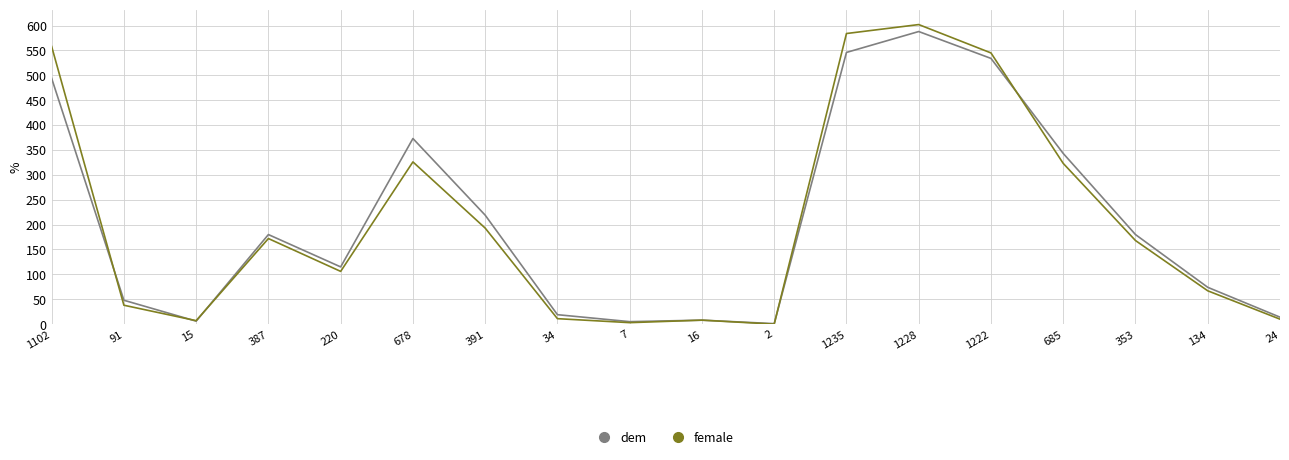

True or false: dem has a value of 219 at 391.

True